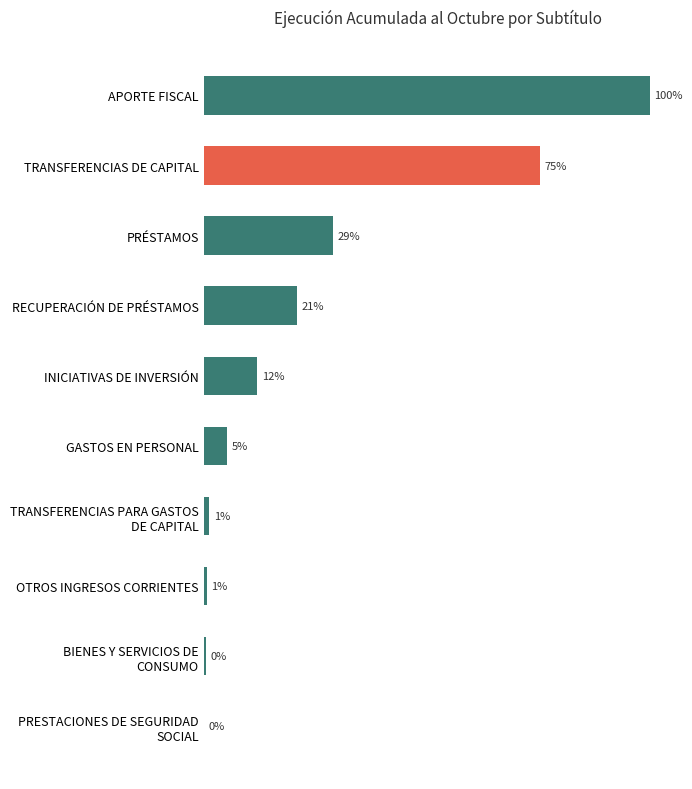

Rank the categories by value from highest to lowest.

APORTE FISCAL, TRANSFERENCIAS DE CAPITAL, PRÉSTAMOS, RECUPERACIÓN DE PRÉSTAMOS, INICIATIVAS DE INVERSIÓN, GASTOS EN PERSONAL, TRANSFERENCIAS PARA GASTOS DE CAPITAL, OTROS INGRESOS CORRIENTES, BIENES Y SERVICIOS DE CONSUMO, PRESTACIONES DE SEGURIDAD SOCIAL